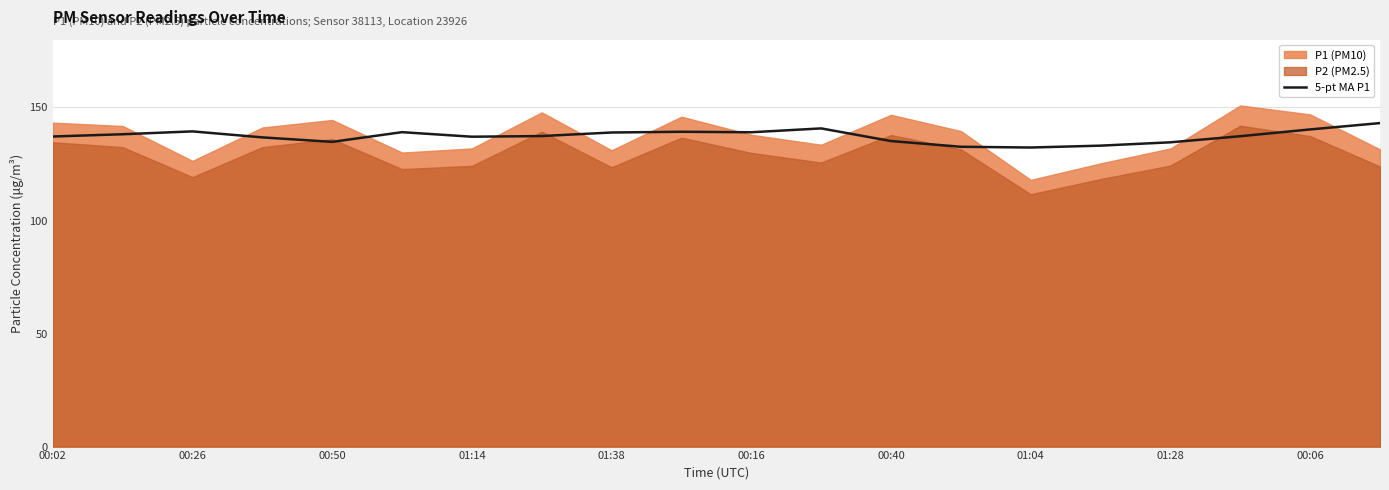

True or false: the data shows 137.1 at 01:14.

True